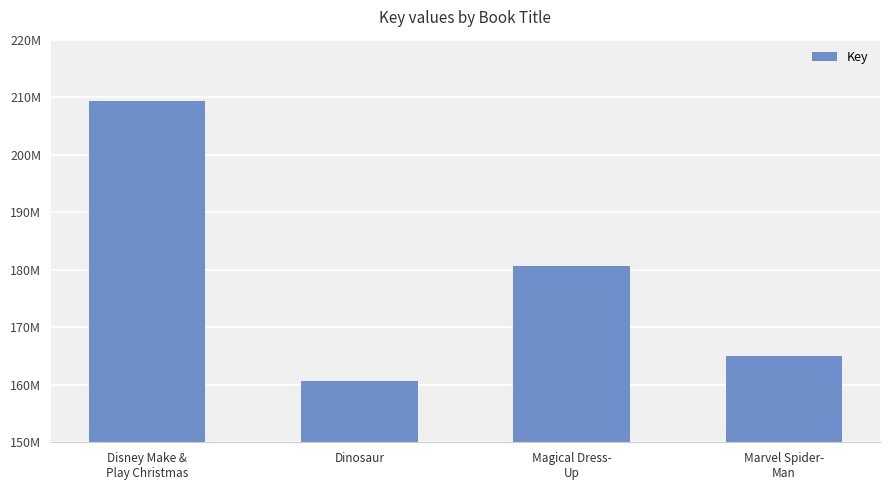

The chart shows a value of 165031849 at Marvel Spider-
Man. True or false?

True